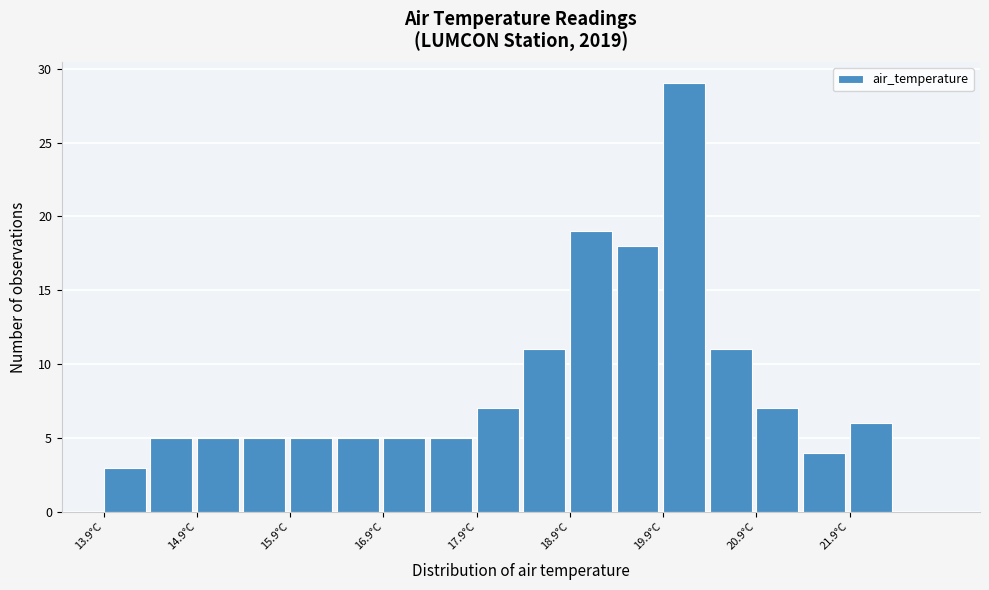

Reading left to right, list every bar in this chart as the range it spans on the x-axis followed by its height. Neither the bar edges nor the heights are printed on the chart, so give them approximately, as read against the axes.

13.95 to 14.45: 3
14.45 to 14.95: 5
14.95 to 15.45: 5
15.45 to 15.95: 5
15.95 to 16.45: 5
16.45 to 16.95: 5
16.95 to 17.45: 5
17.45 to 17.95: 5
17.95 to 18.45: 7
18.45 to 18.95: 11
18.95 to 19.45: 19
19.45 to 19.95: 18
19.95 to 20.45: 29
20.45 to 20.95: 11
20.95 to 21.45: 7
21.45 to 21.95: 4
21.95 to 22.45: 6
22.45 to 22.95: 0